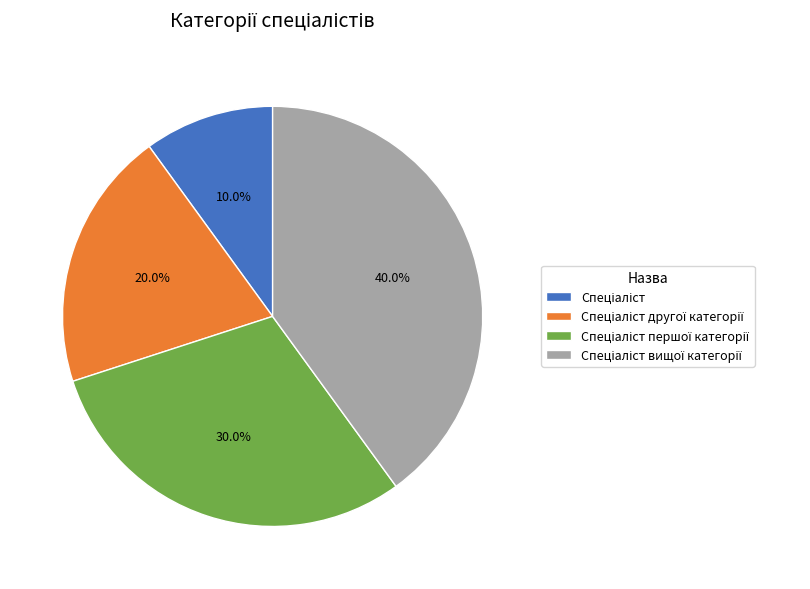

Is there a majority slice in this chart?

No